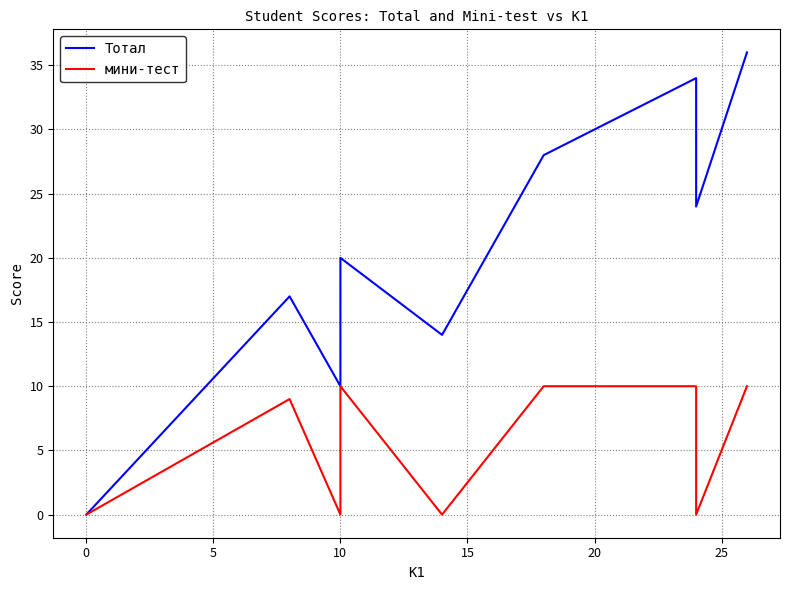

The Тотал series shows 23 at 11. True or false?

False